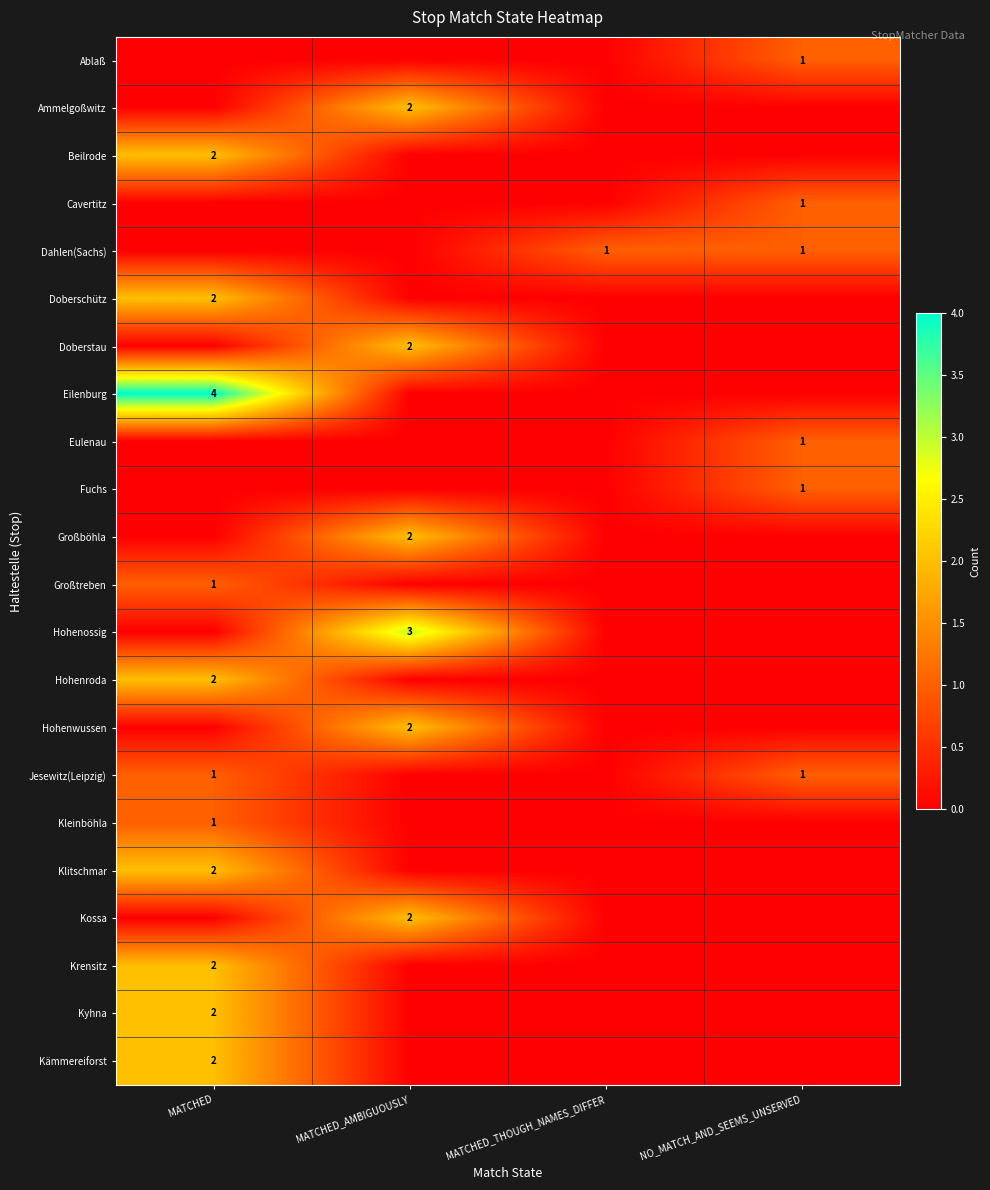

Is the value of Kleinböhla at MATCHED greater than the value of Doberstau at MATCHED_AMBIGUOUSLY?

No